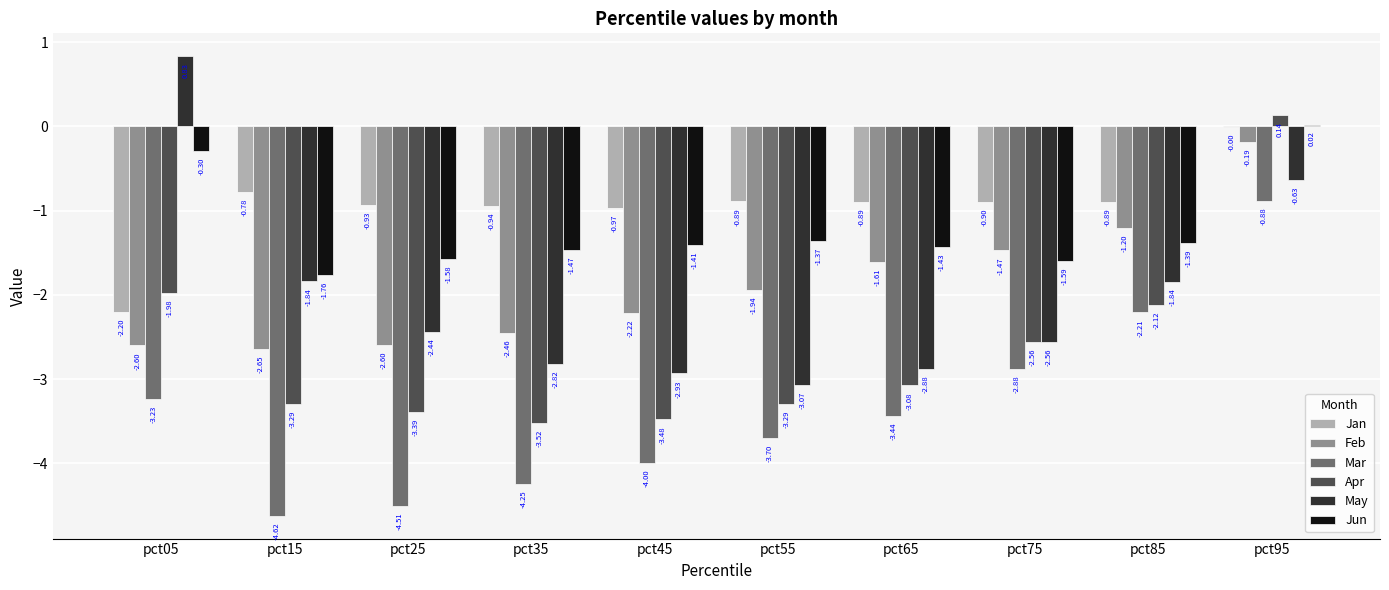

Which series changed the most between pct05 and pct25?

May